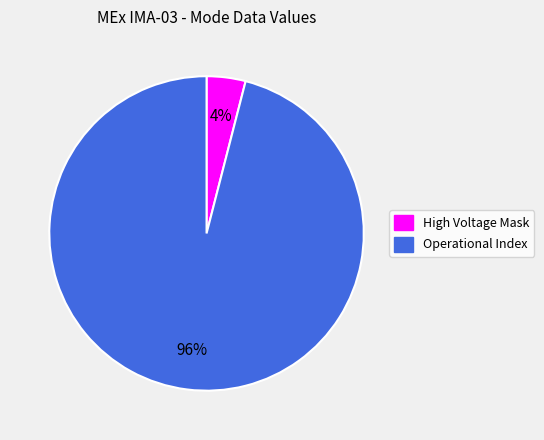

Count the number of slices in the pie.

2